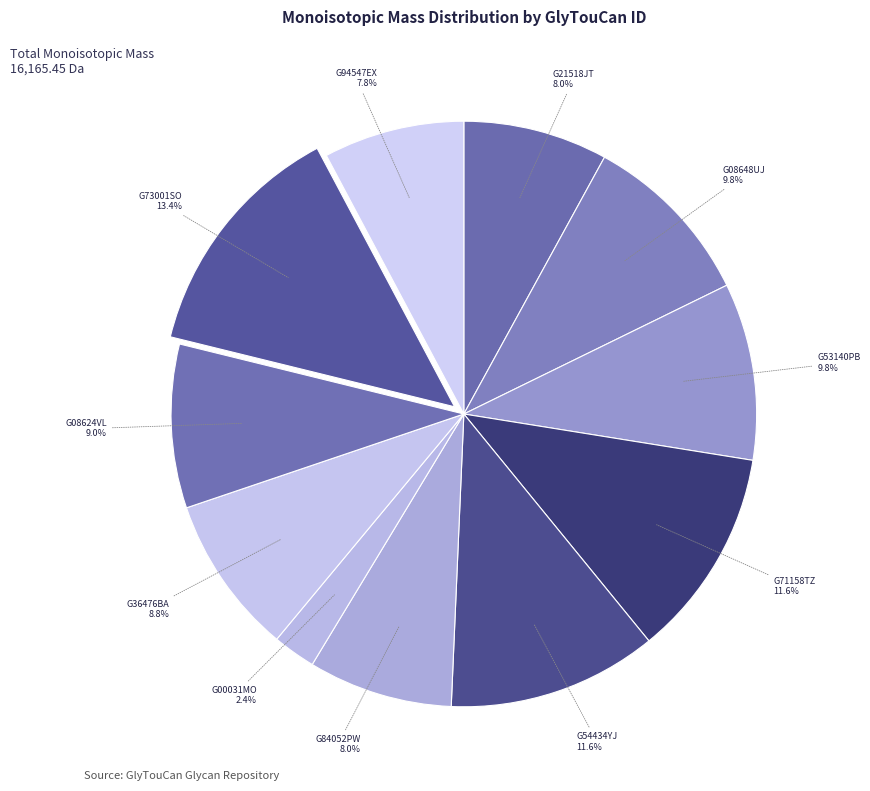

Which has a higher value, G73001SO or G08624VL?

G73001SO